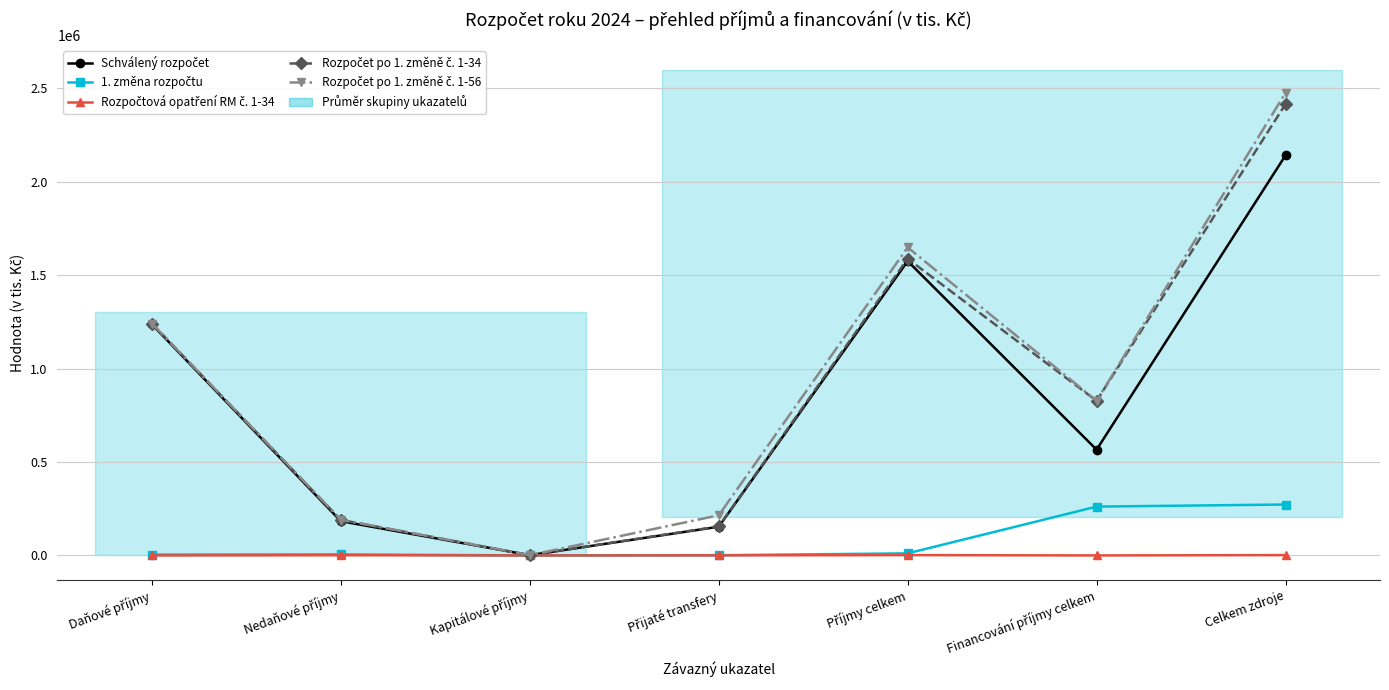

Reading right to left, transcribe all the data shown in this chart.

Schválený rozpočet: 2141229.7	566053.0	1575176.6	153641.6	1500.0	183315.0	1236720.0
1. změna rozpočtu: 272560.4	261407.9	11152.5	1195.6	0.0	5579.6	4377.2
Rozpočtová opatření RM č. 1-34: 1835.6	77.2	1758.4	517.0	0.0	1241.4	0.0
Rozpočet po 1. změně č. 1-34: 2415625.6	827538.2	1588087.5	155354.2	1500.0	190136.0	1241097.2
Rozpočet po 1. změně č. 1-56: 2476245.3	827538.2	1648707.1	214918.2	1500.0	191191.6	1241097.2